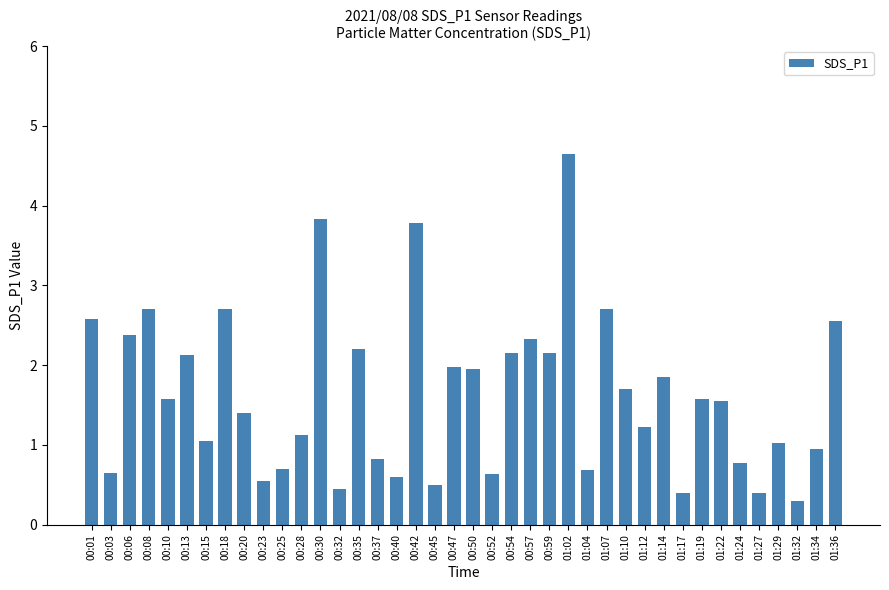

The value at 00:30 is 6.1. True or false?

False